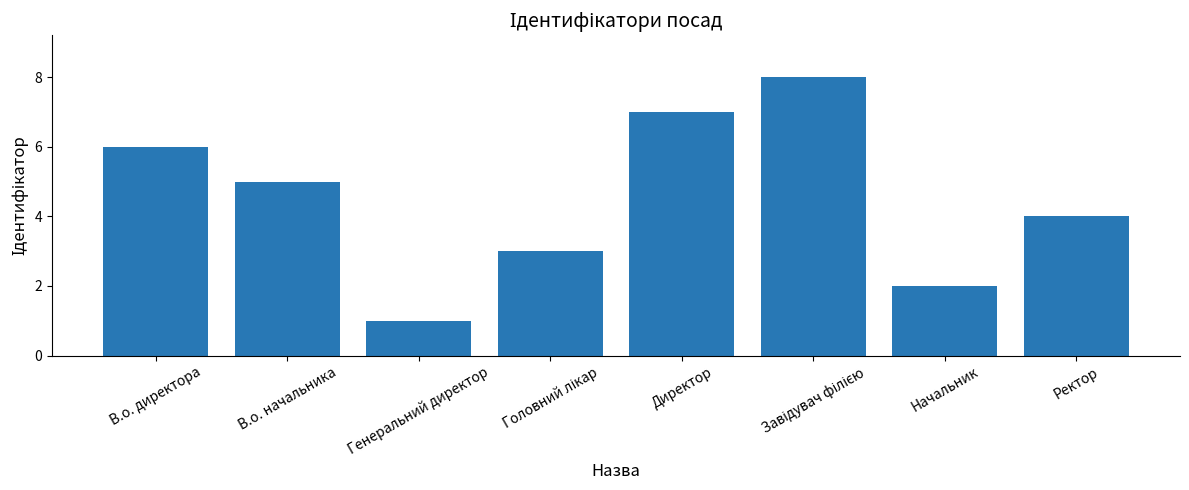

What is the sum of the values at В.о. начальника and Ректор?

9